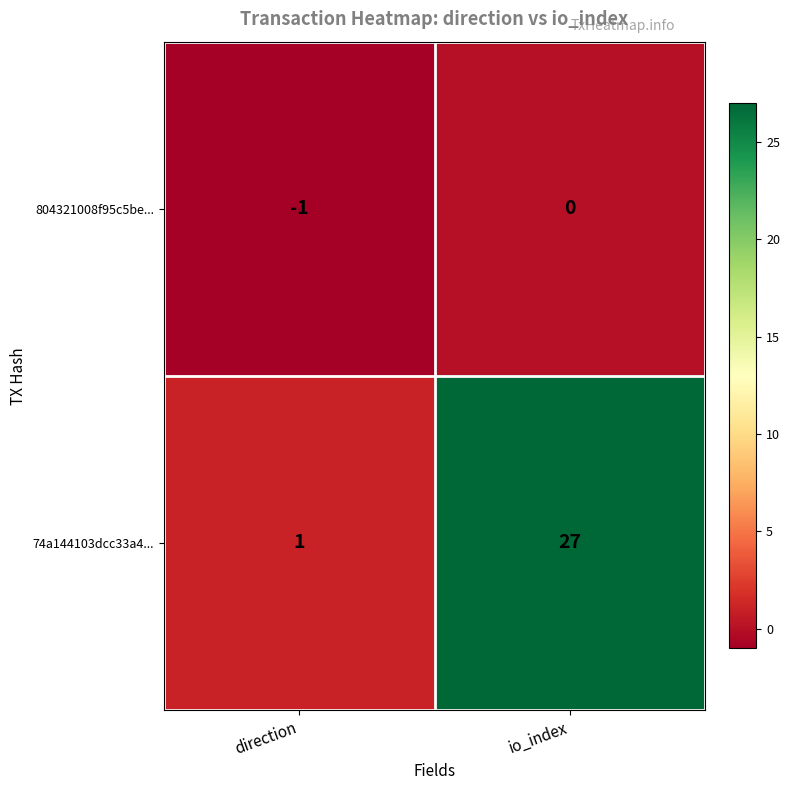

What is the difference between the highest and lowest values at direction?

2